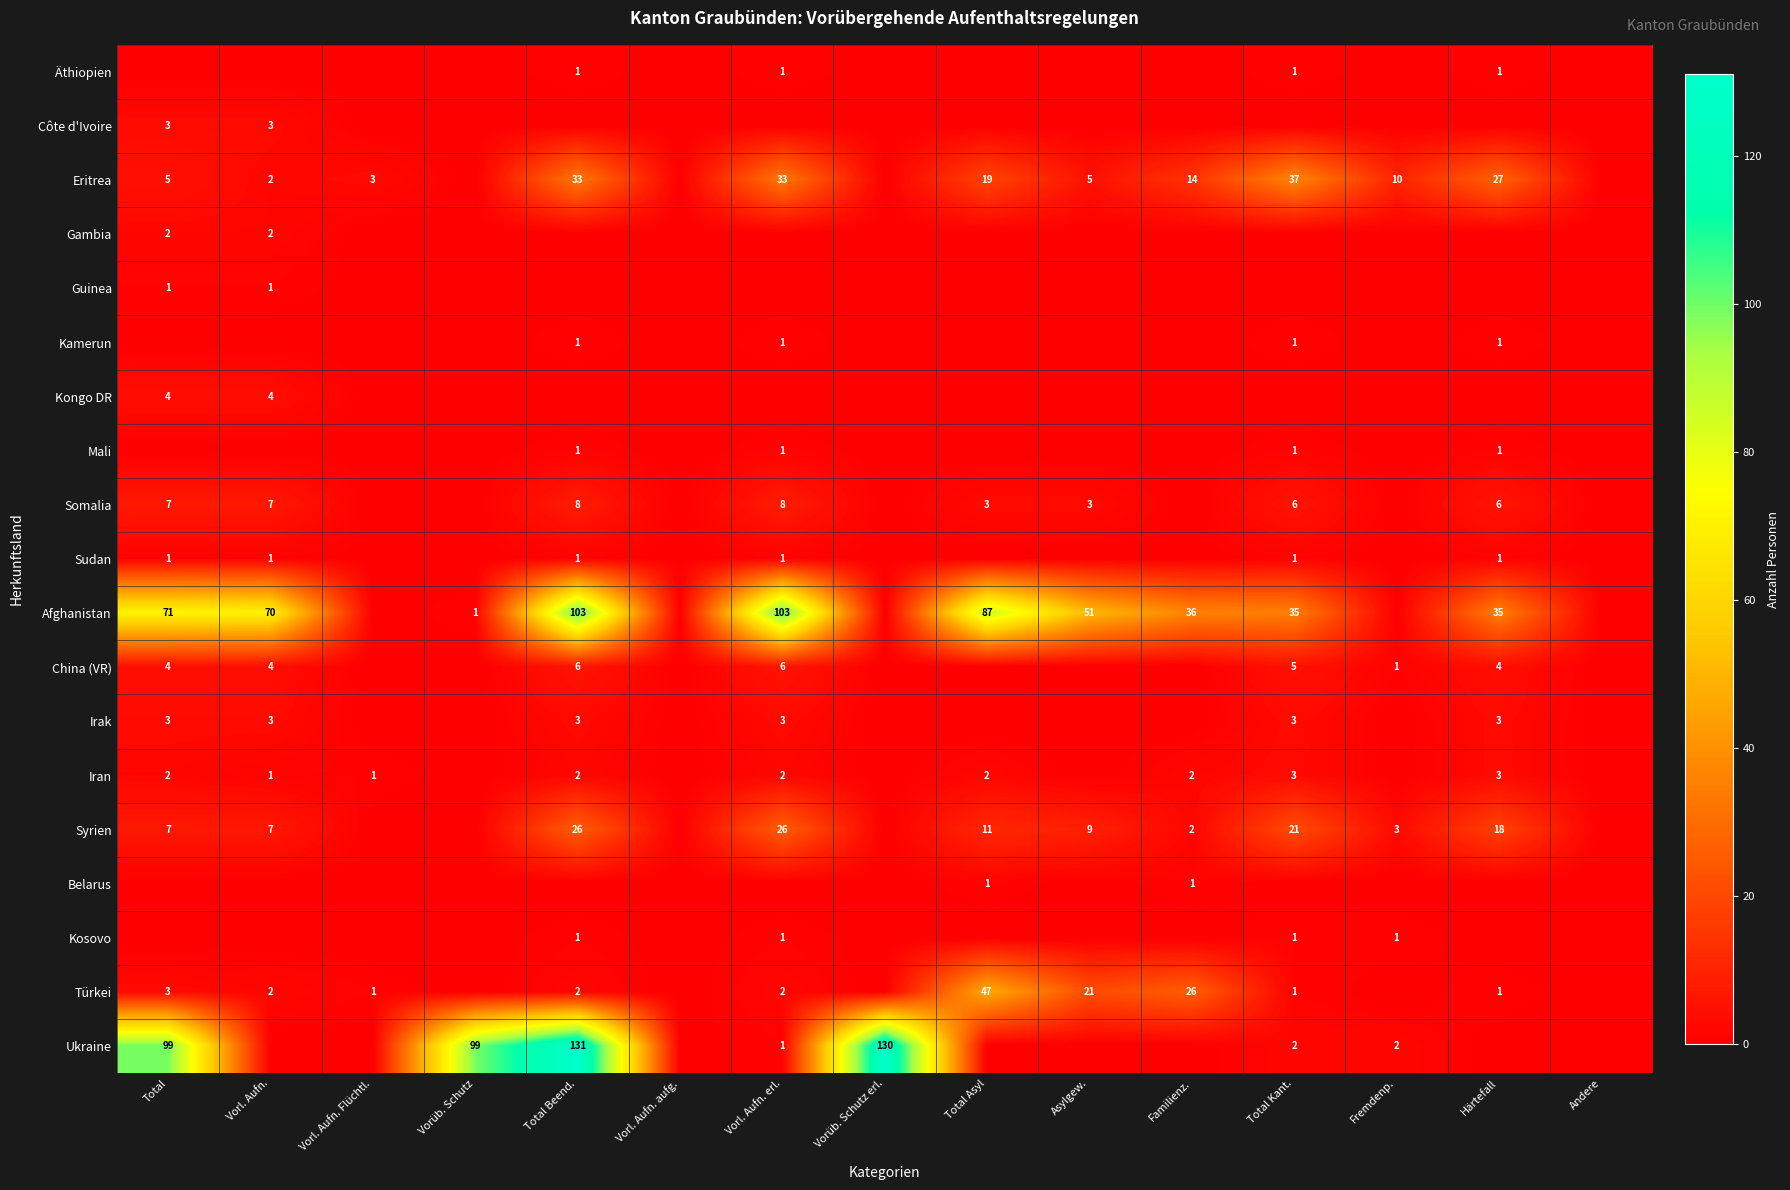

What is the sum of the Syrien values at Familienz. and Total?

9